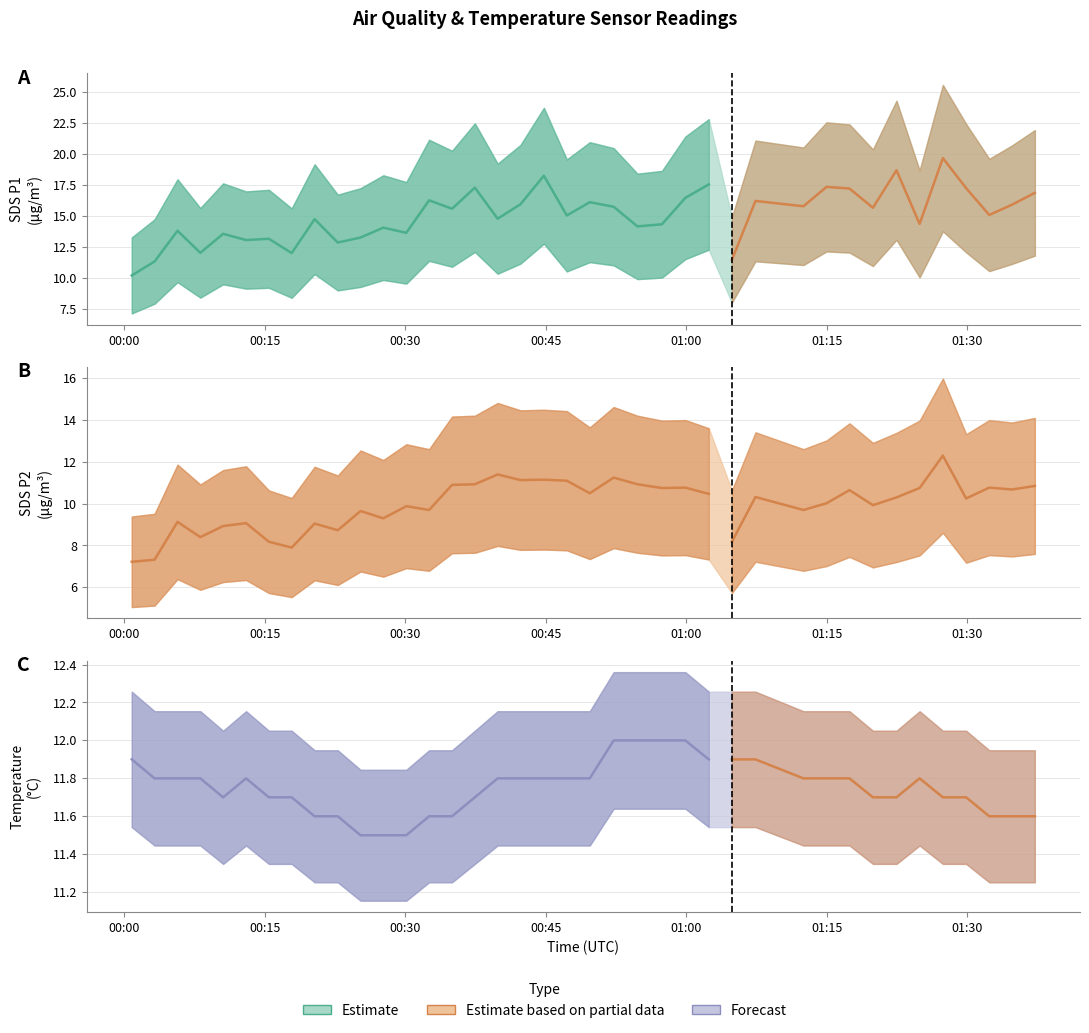

Which has a higher value, 16 or 18?

18